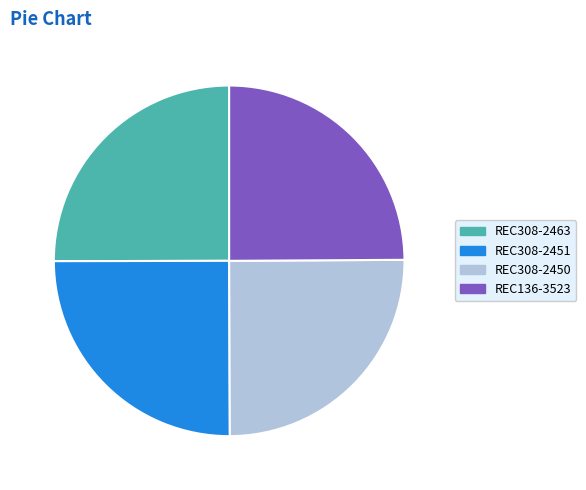

What is the ratio of the value at REC308-2450 to the value at REC136-3523?

1.0